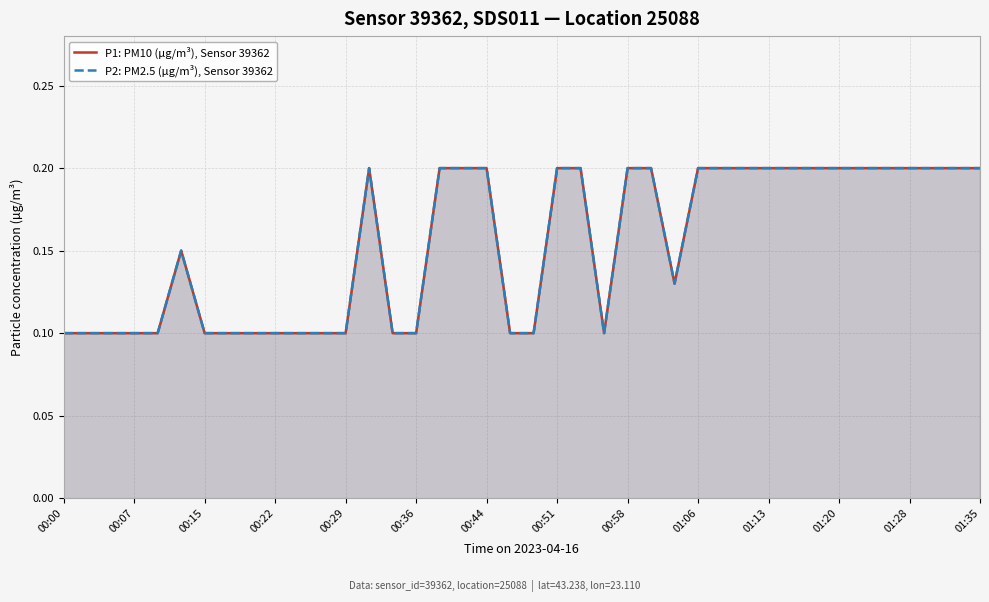

Which series has the largest total across all categories?

P1: PM10 (µg/m³), Sensor 39362